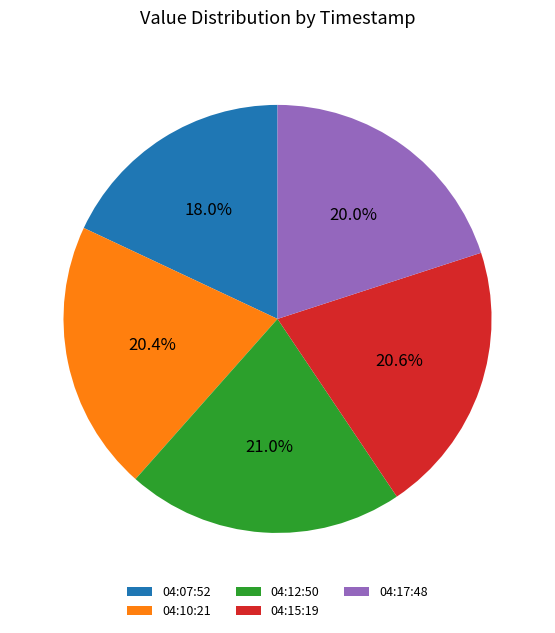

Which has a higher value, 04:07:52 or 04:15:19?

04:15:19